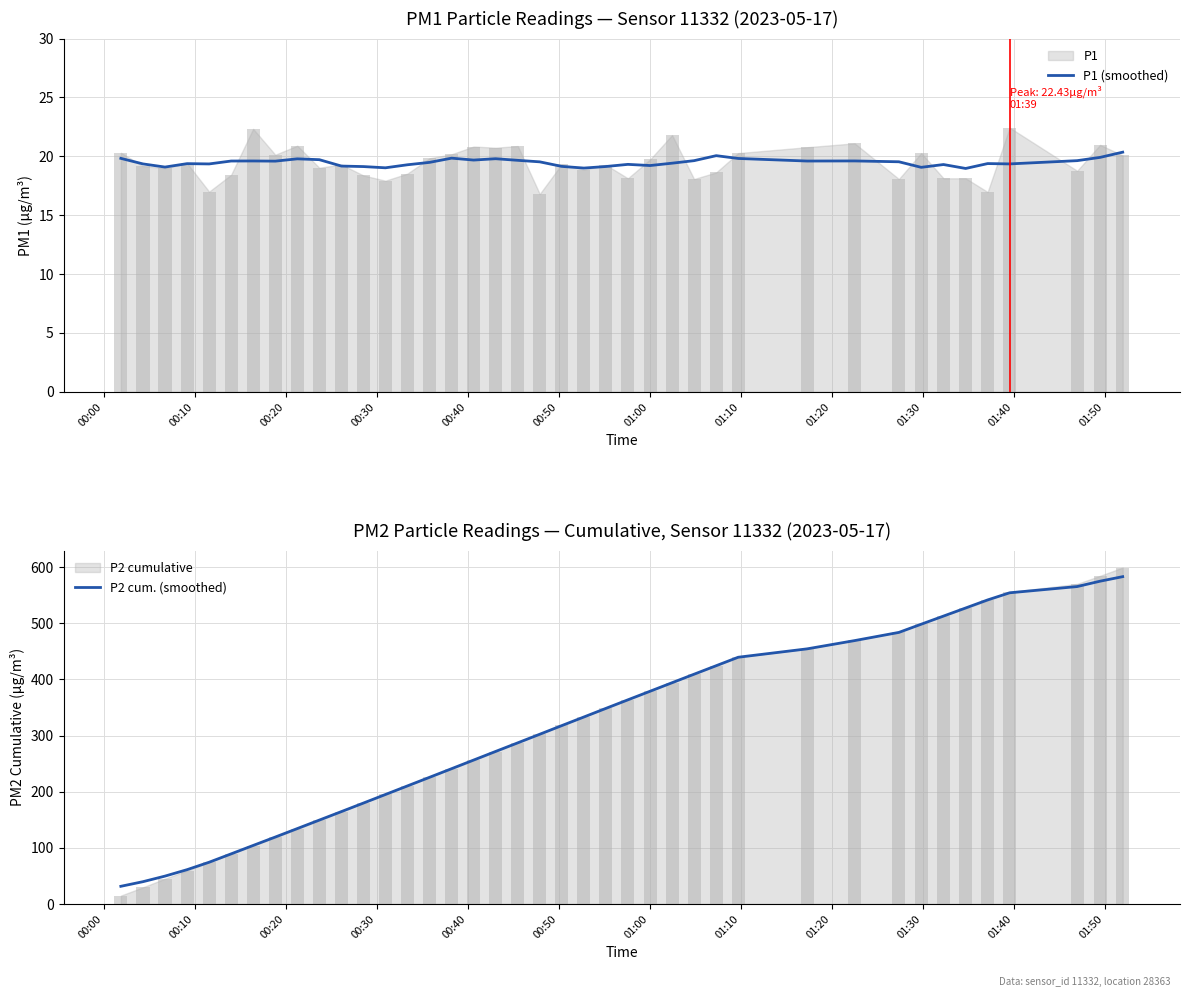

Is the value of P1 (smoothed) at 32 greater than the value of P2 cum. (smoothed) at 13?

No